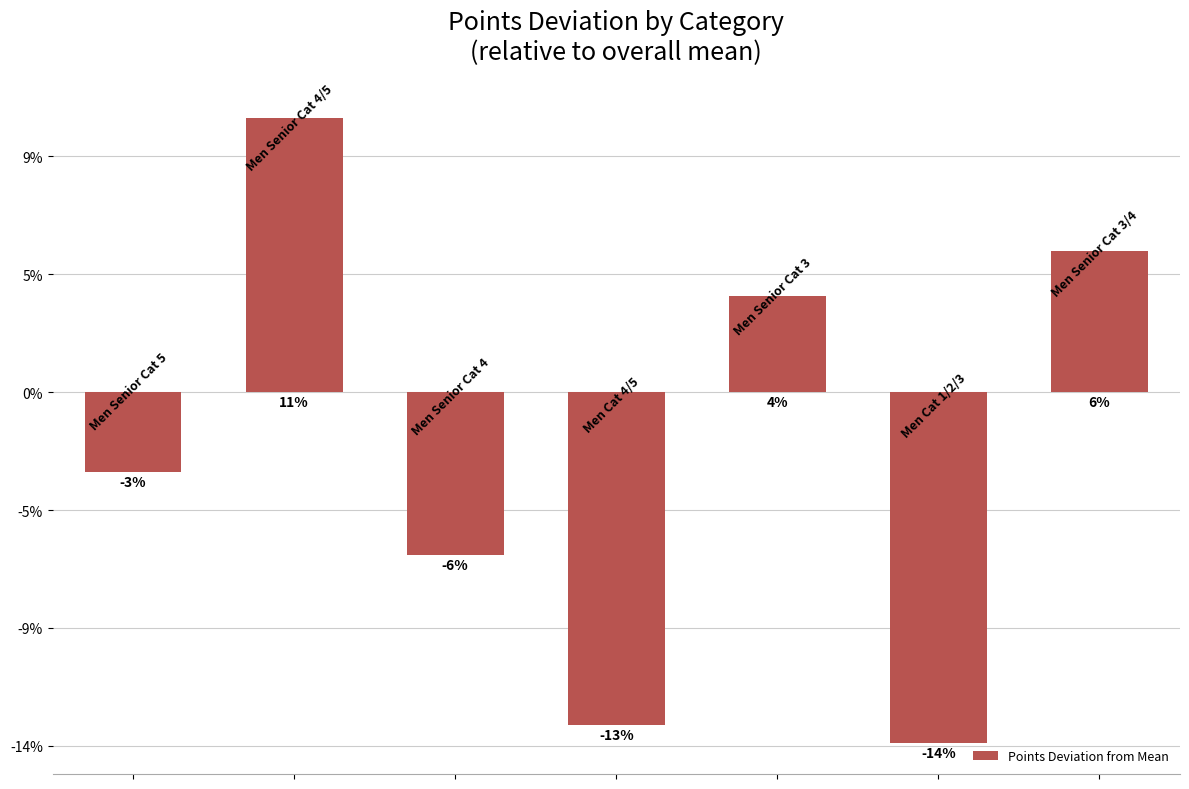

Does the chart contain any negative values?

Yes